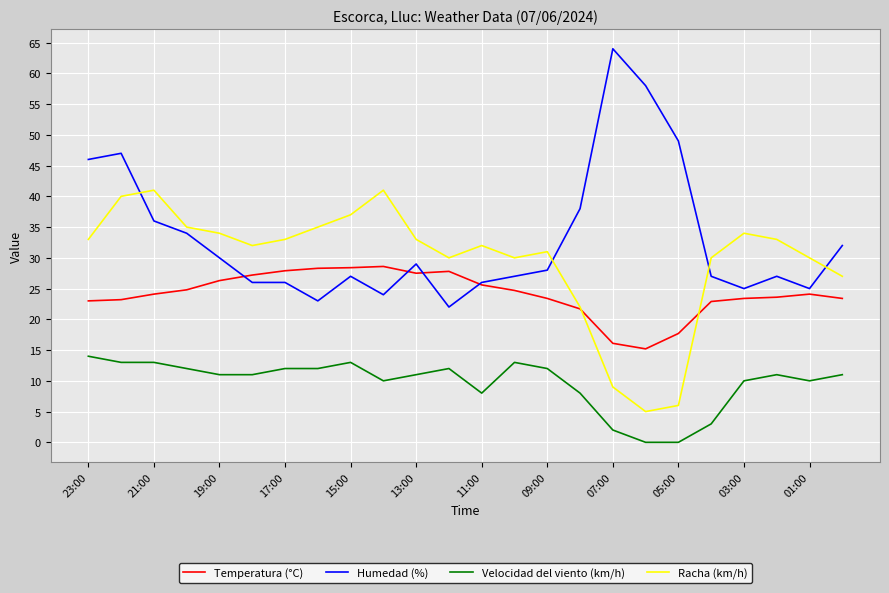

After their last crossing, which series has the higher values: Humedad (%) or Racha (km/h)?

Humedad (%)